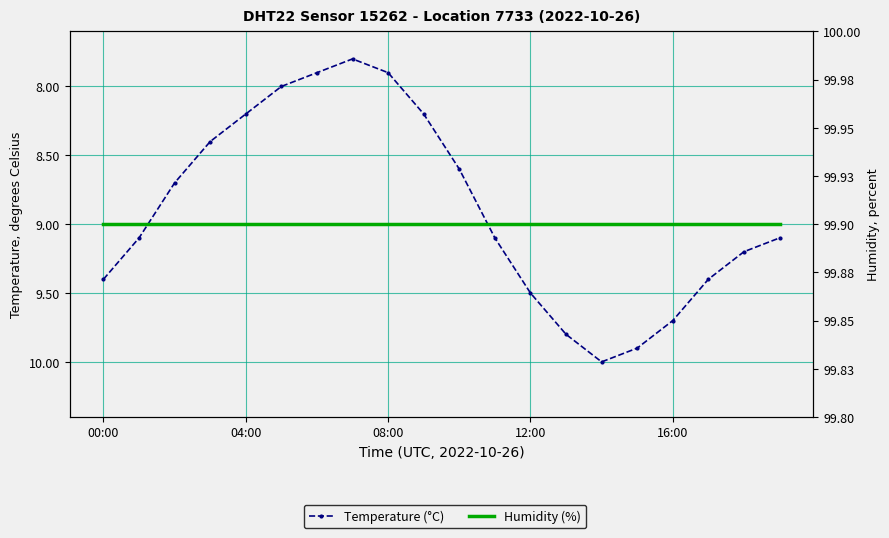

Which has a higher value, 16:00 or 17?

17